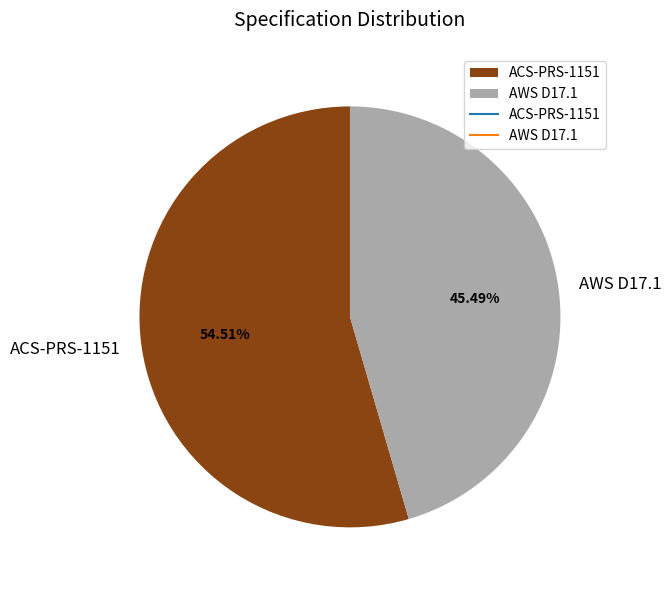

How many segments does this pie chart have?

2